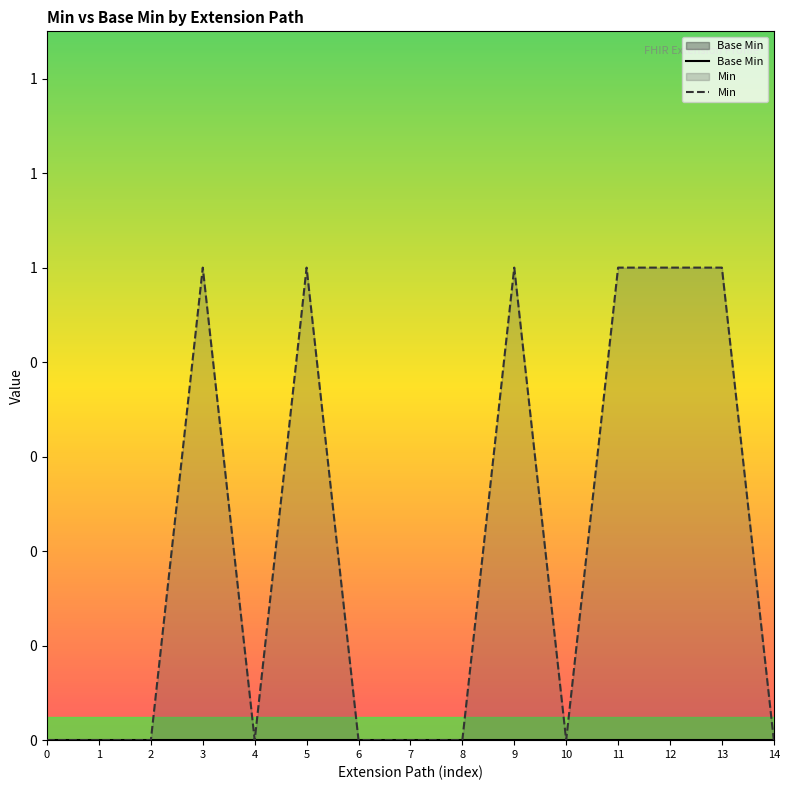

Which series has the largest range (max minus min)?

Min